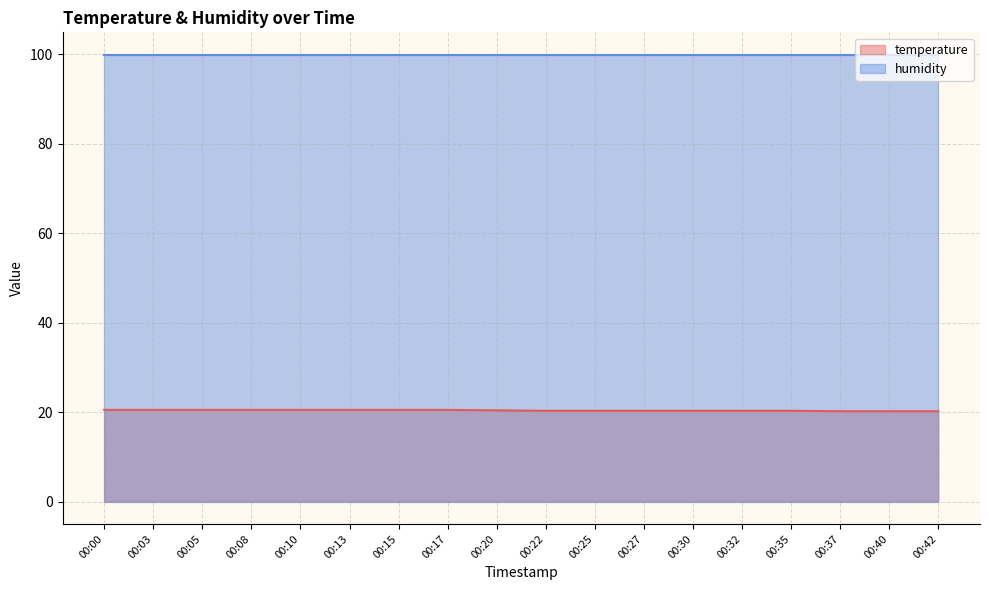

Reading right to left, extract all data points from this chart.

20.2	20.2	20.2	20.3	20.3	20.3	20.3	20.3	20.3	20.4	20.5	20.5	20.5	20.5	20.5	20.5	20.5	20.5